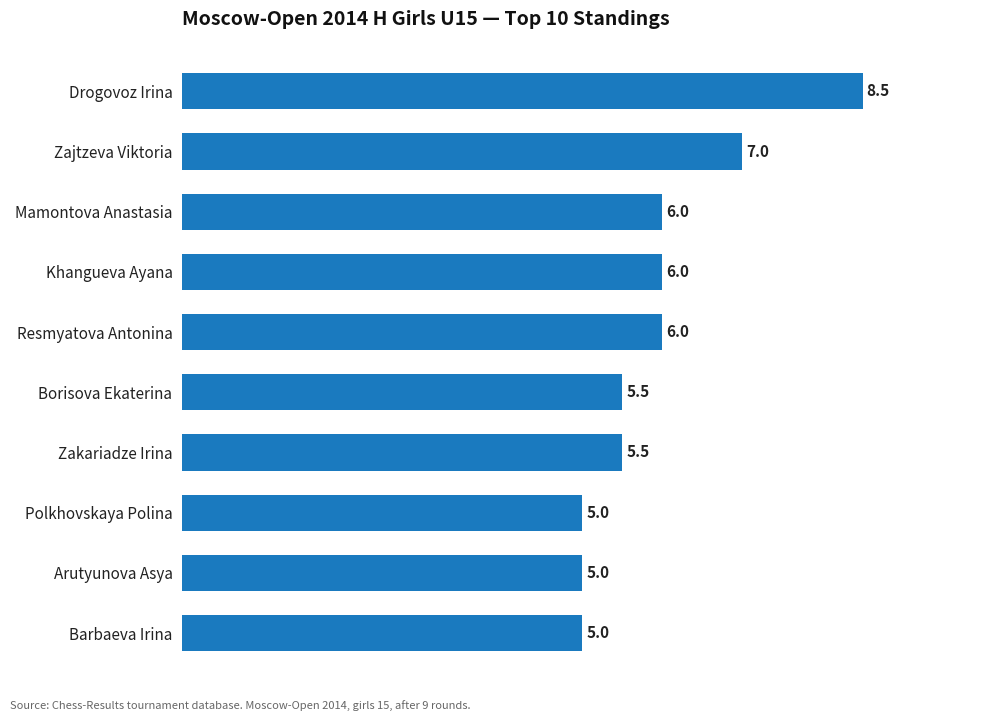

What value does the data have at Arutyunova Asya?

5.0